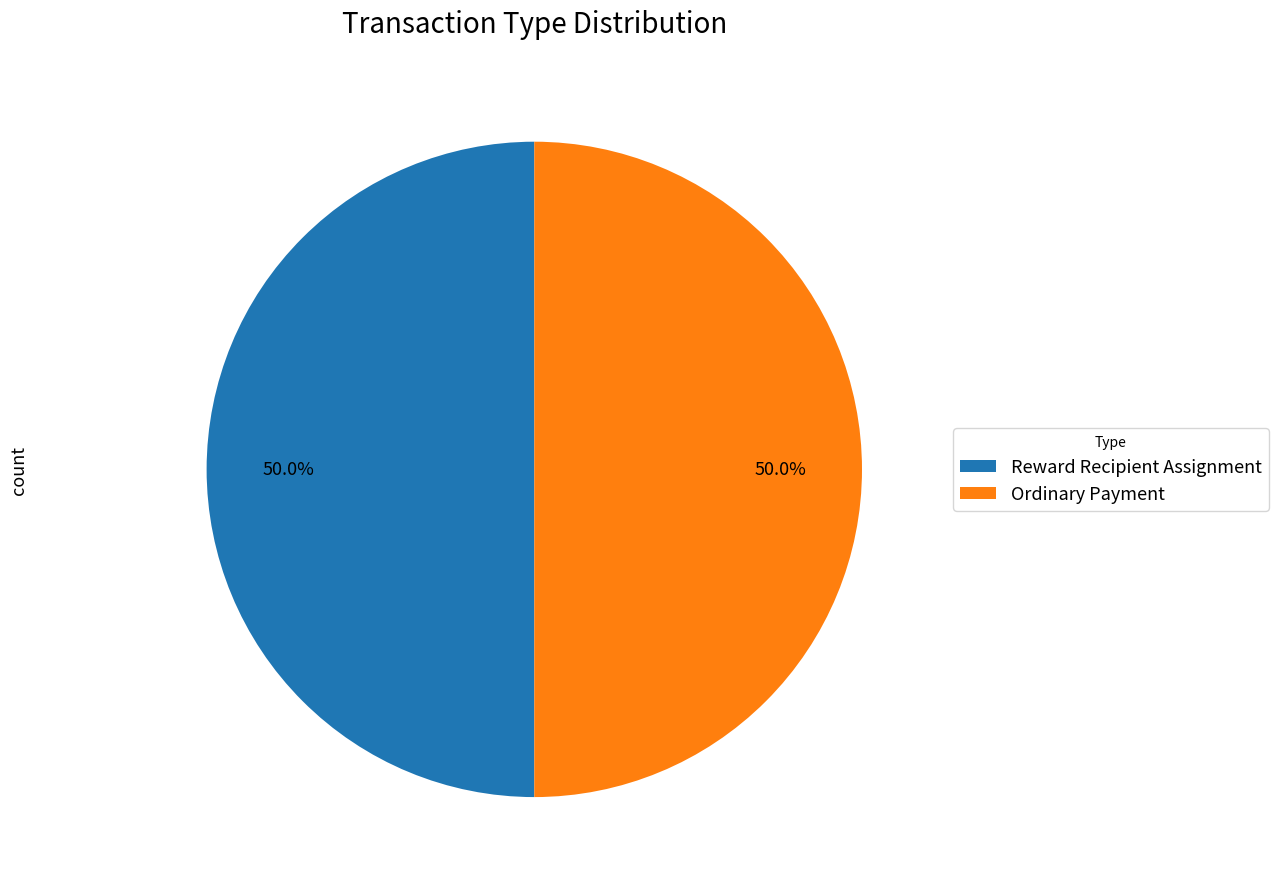

To the nearest percent, what is the combined percentage of Ordinary Payment and Reward Recipient Assignment?

100%